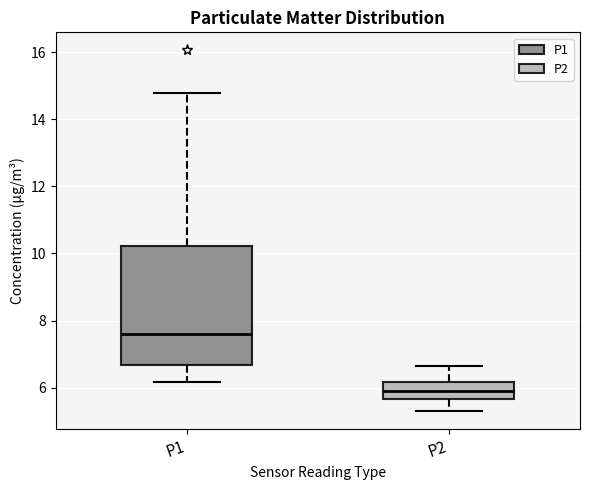

Where is the lower edge of the box for P2 on the y-axis? The values are not printed on the chart, so give them approximately, as read against the axis.

5.6